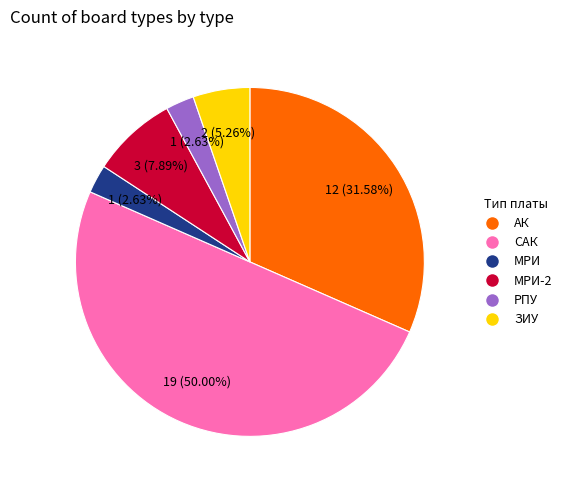

Count the number of slices in the pie.

6